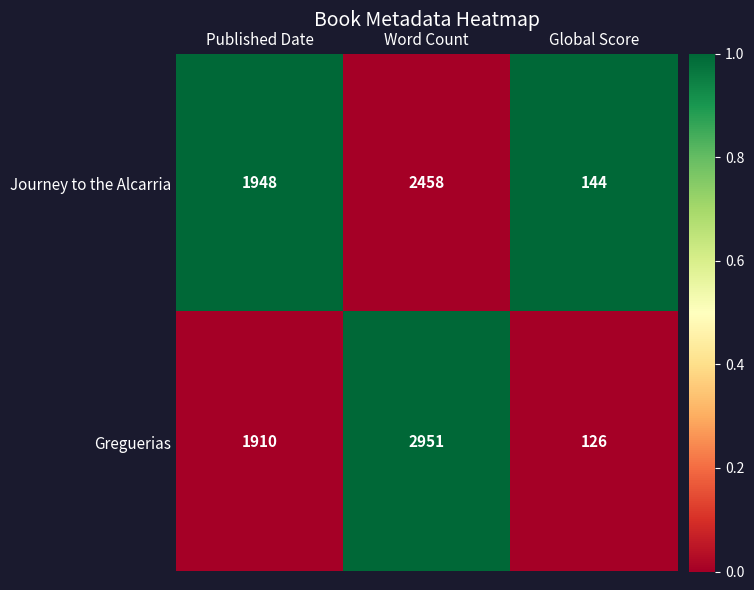

How many distinct data groups are displayed?

2